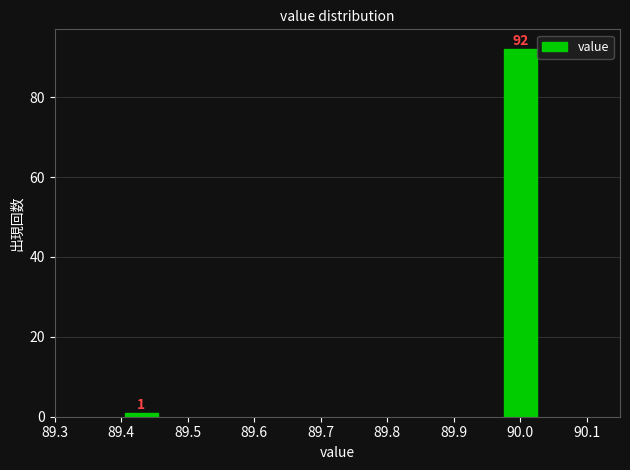

Reading right to left, what are all the values shown in this chart?

92	1